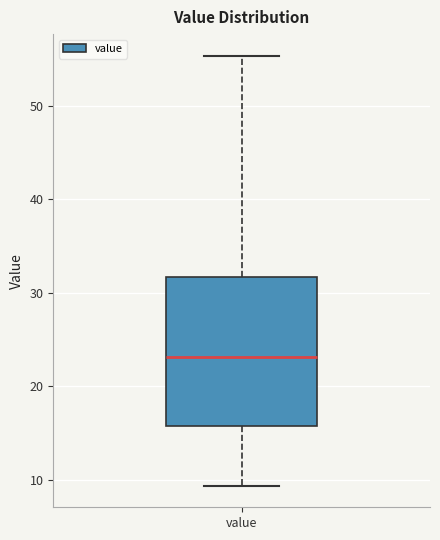

Read this box plot against the y-axis: the position of the median line, the range covered by the box, and the ends of both whiskers. The values are not printed on the chart, so give them approximately, as read against the axis.

median 23, box 16 to 32, whiskers 9 to 55